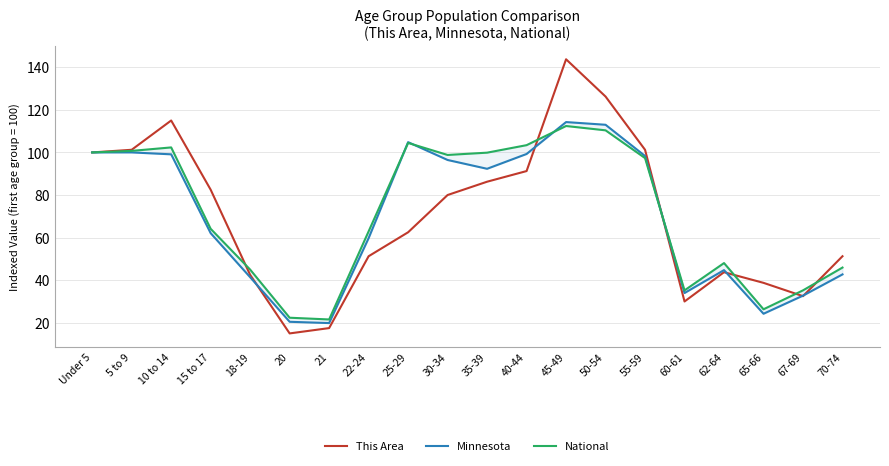

At which label does Minnesota first exceed 92?

Under 5